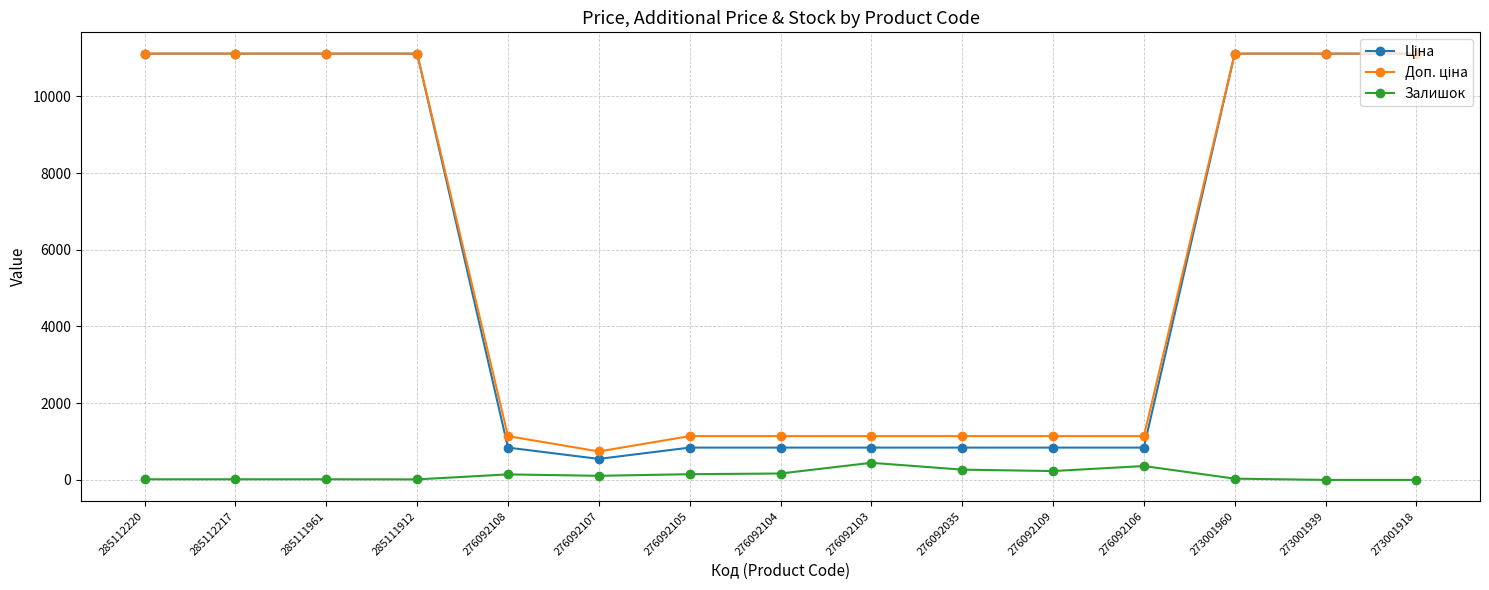

Is it true that Залишок equals 107.0 at 276092107?

True